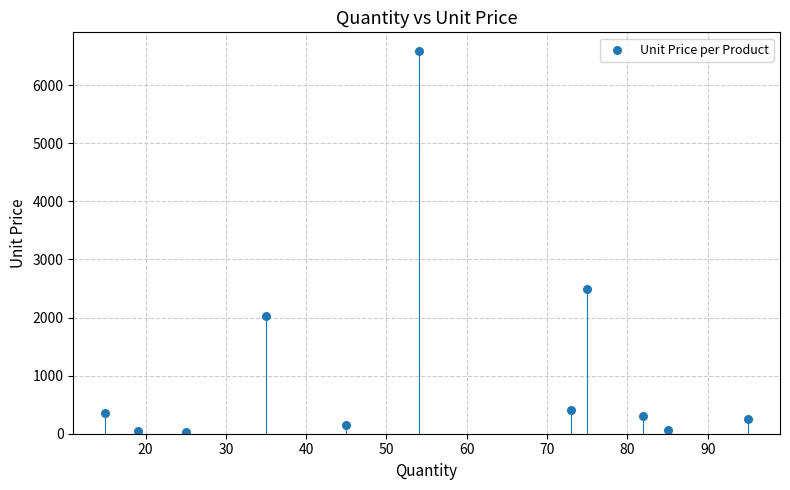

What Y value in the scatter plot is closest to 3303?

2500